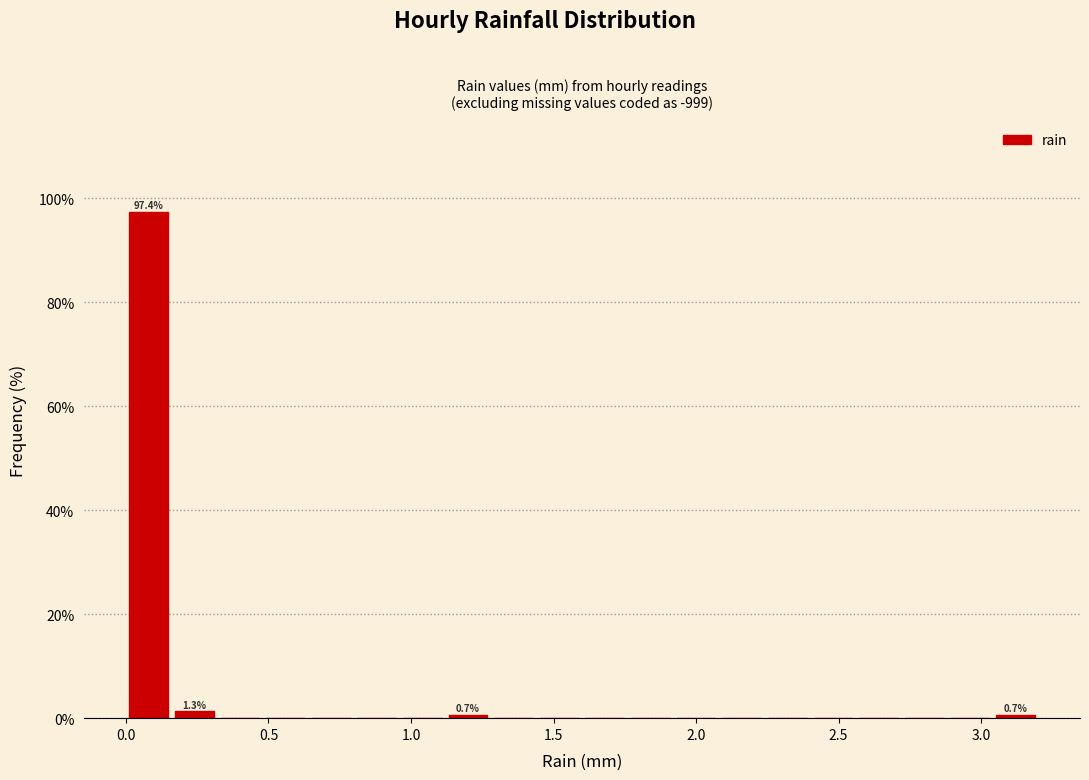

Around what value on the x-axis is the tallest bar? Give the approximate position of its centre, as read against the axis.

0.10